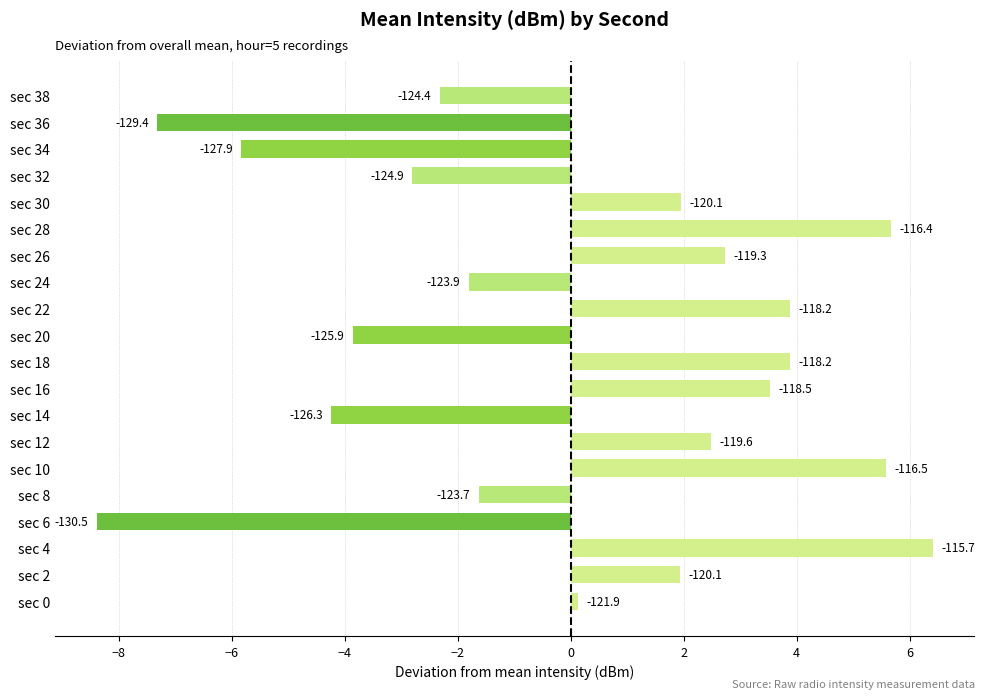

How many bars are there in total?

20